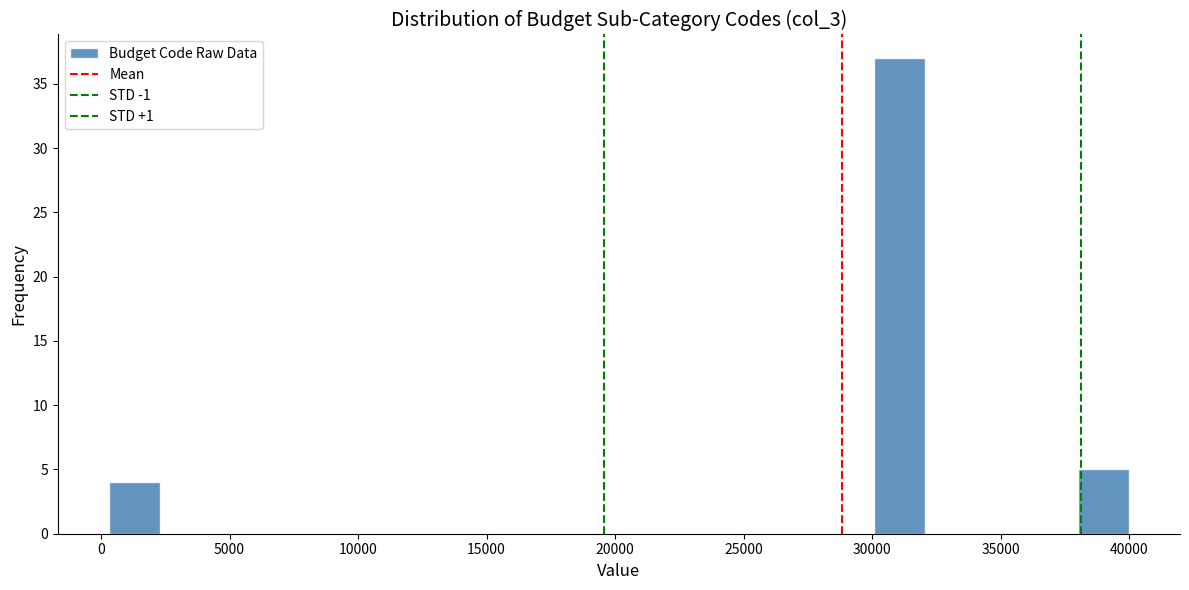

Read against the x-axis, roughly where is the centre of the tallest bar?

31000